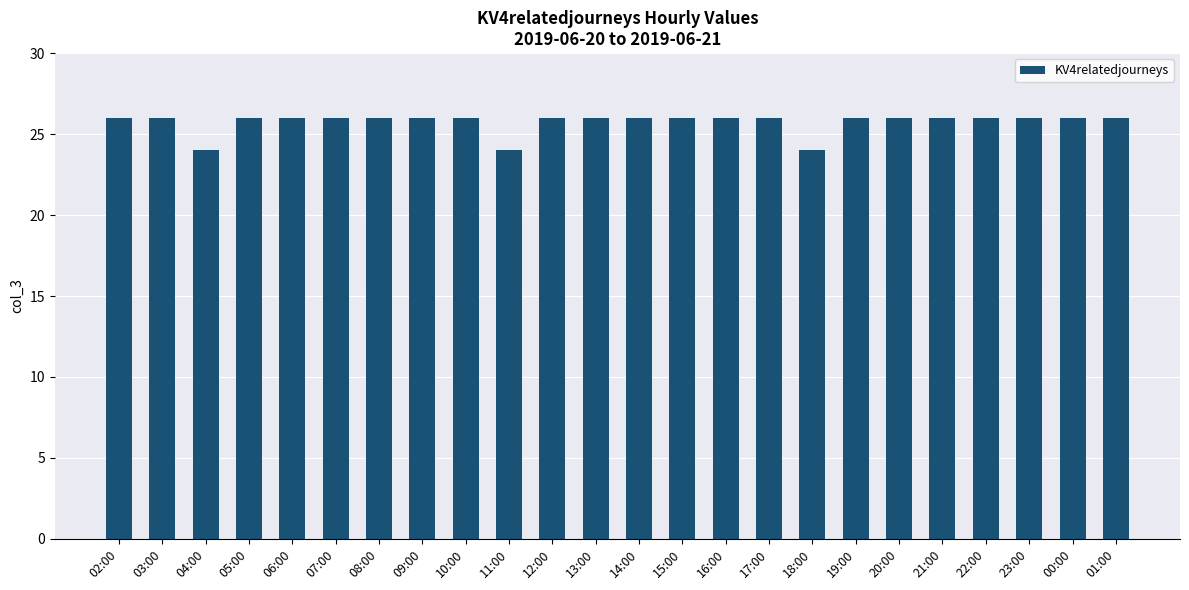

What is the maximum value shown in the chart?

26